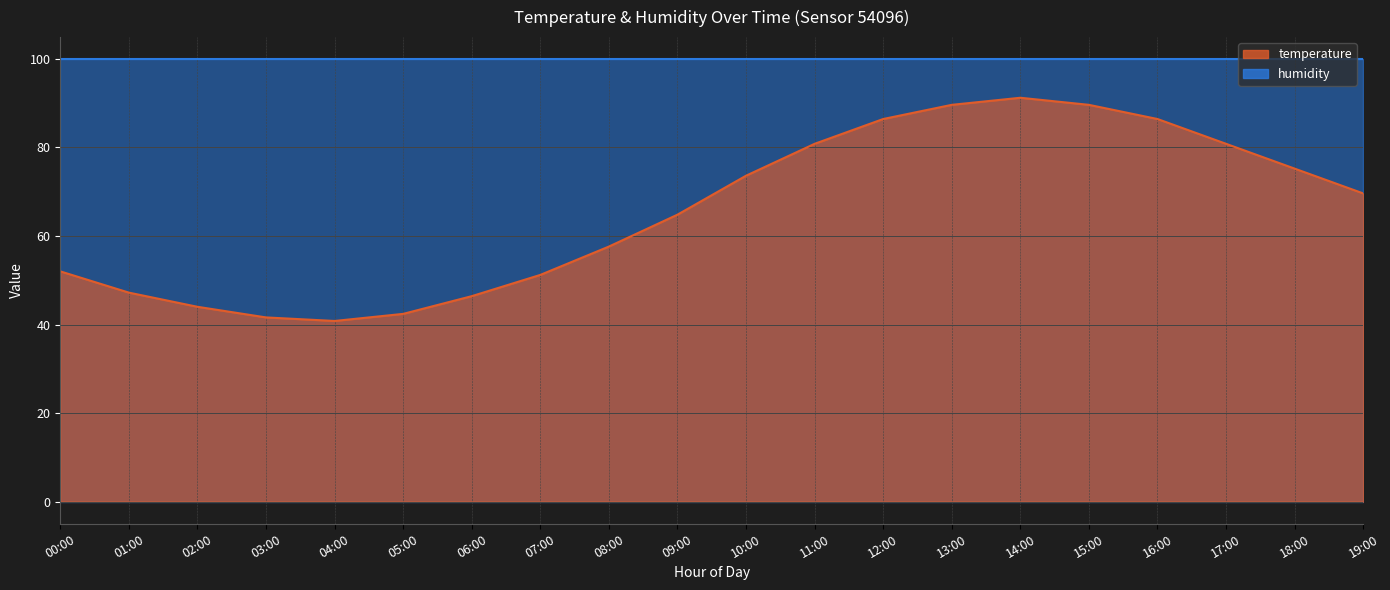

How many values exceed 69?

10